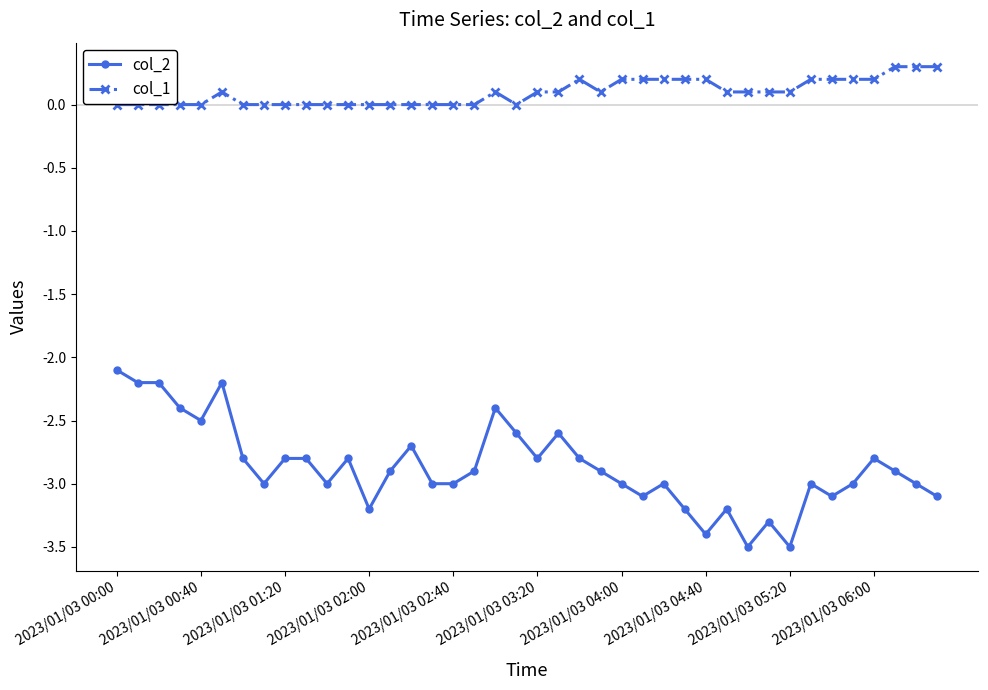

Which series has the largest range (max minus min)?

col_2